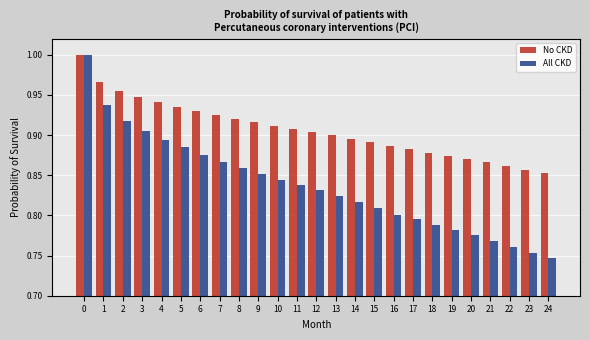

Count the number of categories in the chart.

25